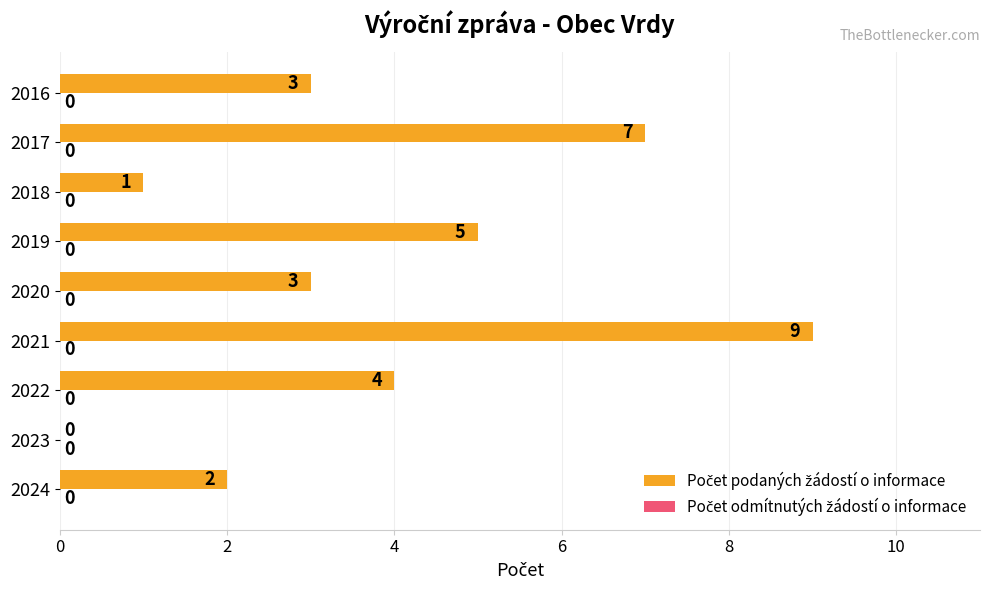

What is the sum of the values at 2022 and 2017?

11